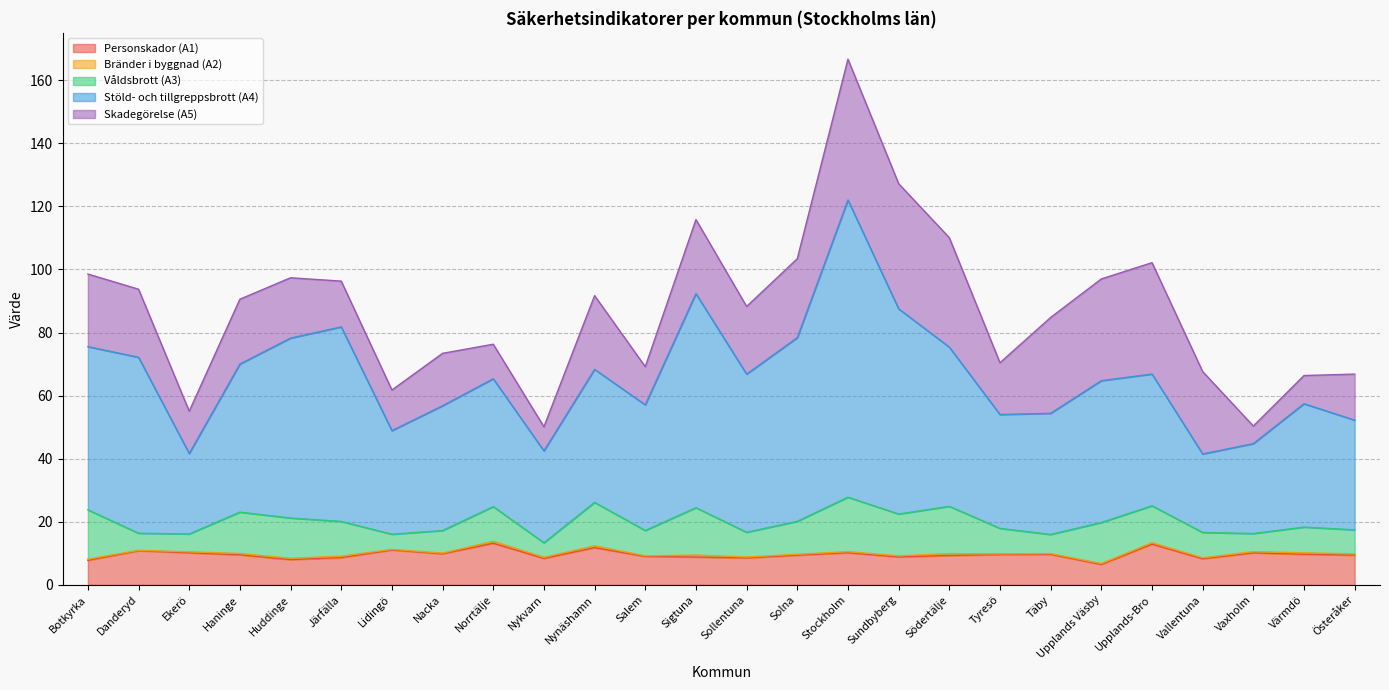

At which label does Våldsbrott (A3) first exceed 10?

Botkyrka